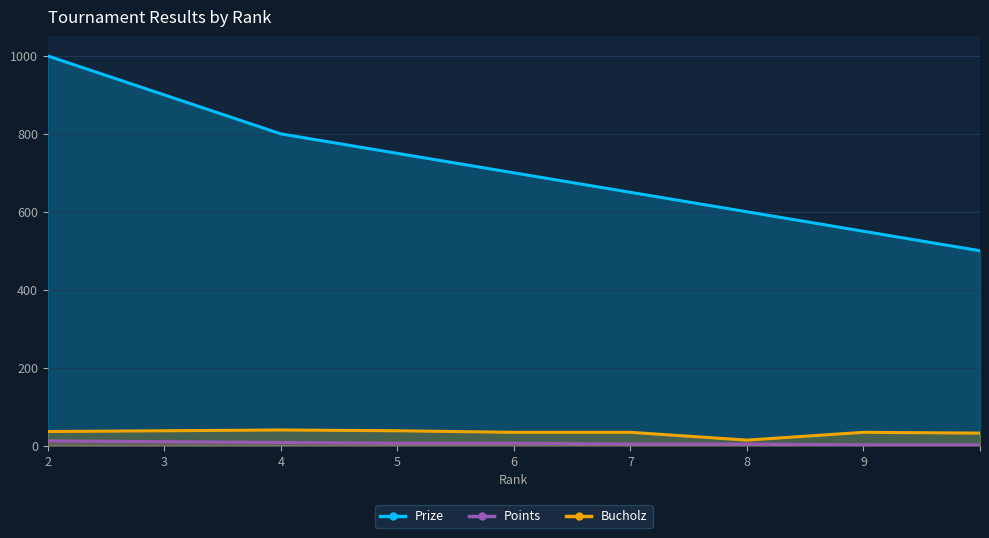

What are all the series names shown in the legend?

Prize, Points, Bucholz